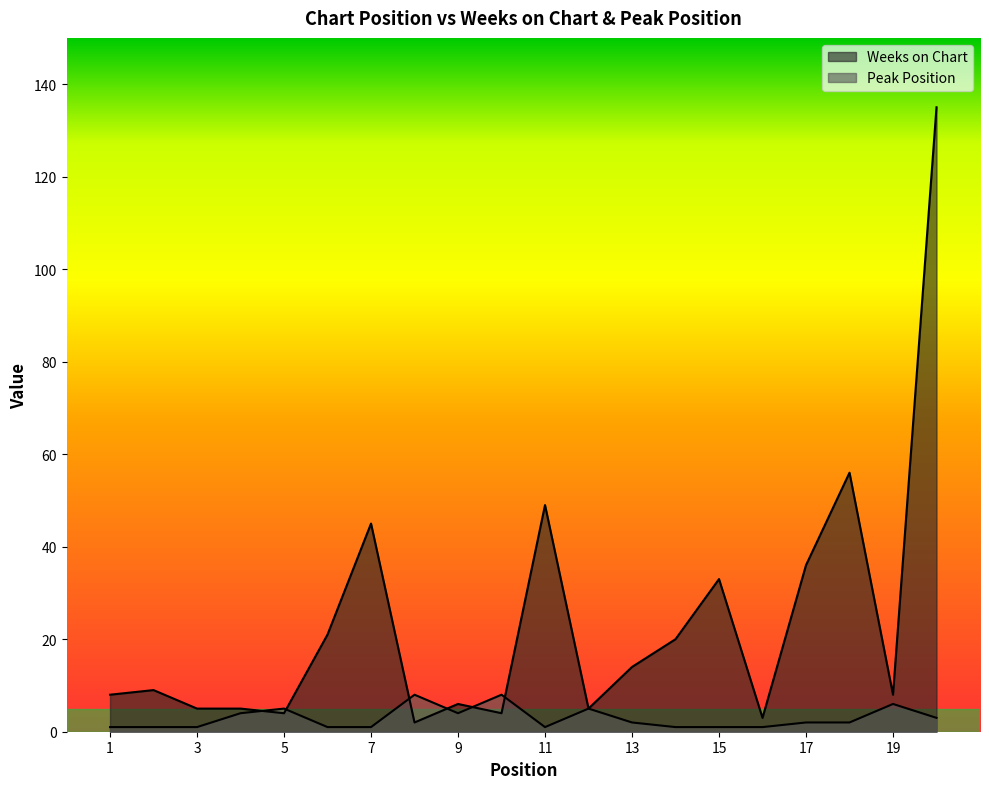

Which has a higher value, 19 or 15?

15